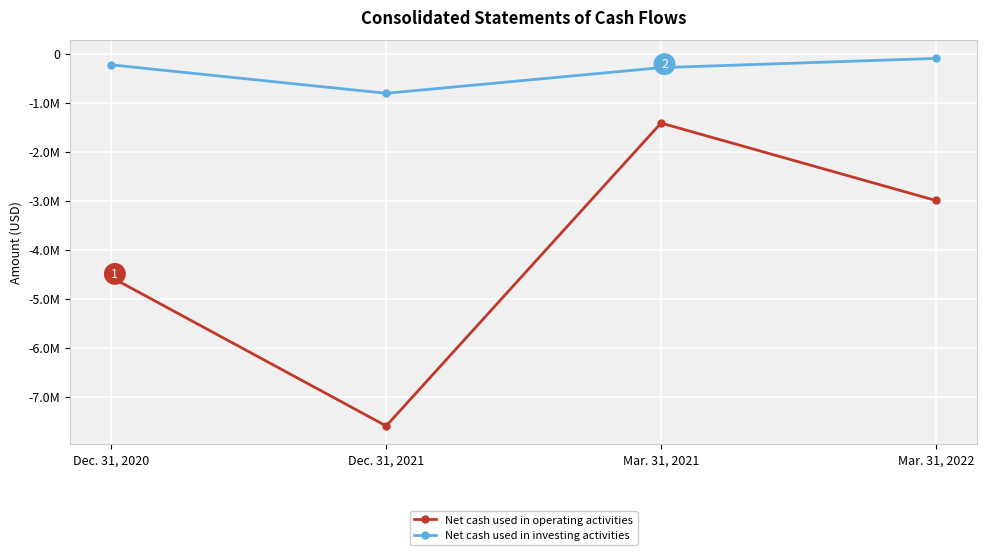

Which series has the largest total across all categories?

Net cash used in investing activities